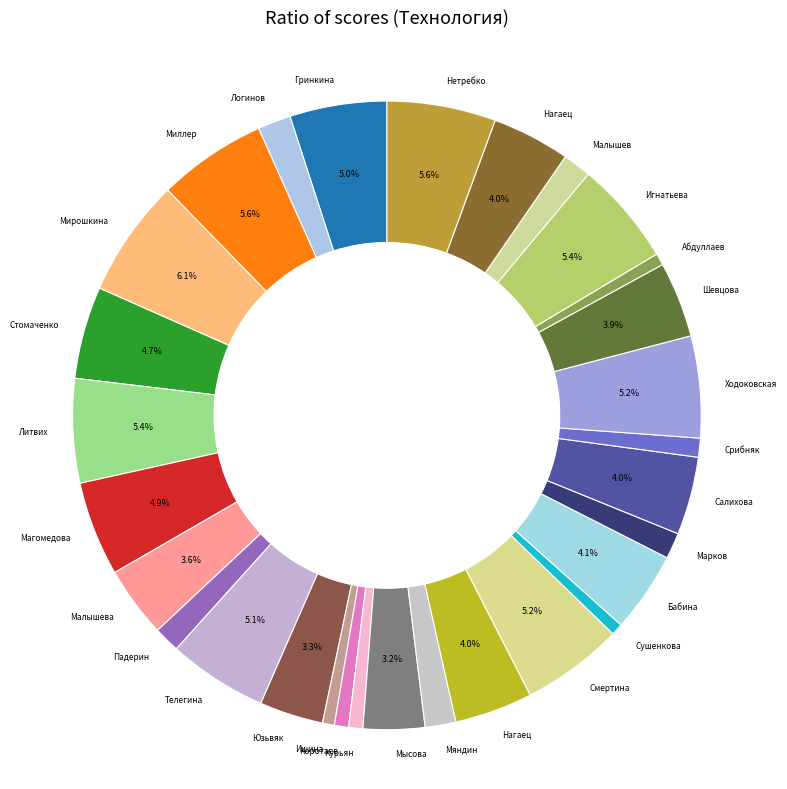

Which category has the biggest portion of the pie?

Мирошкина М. М.